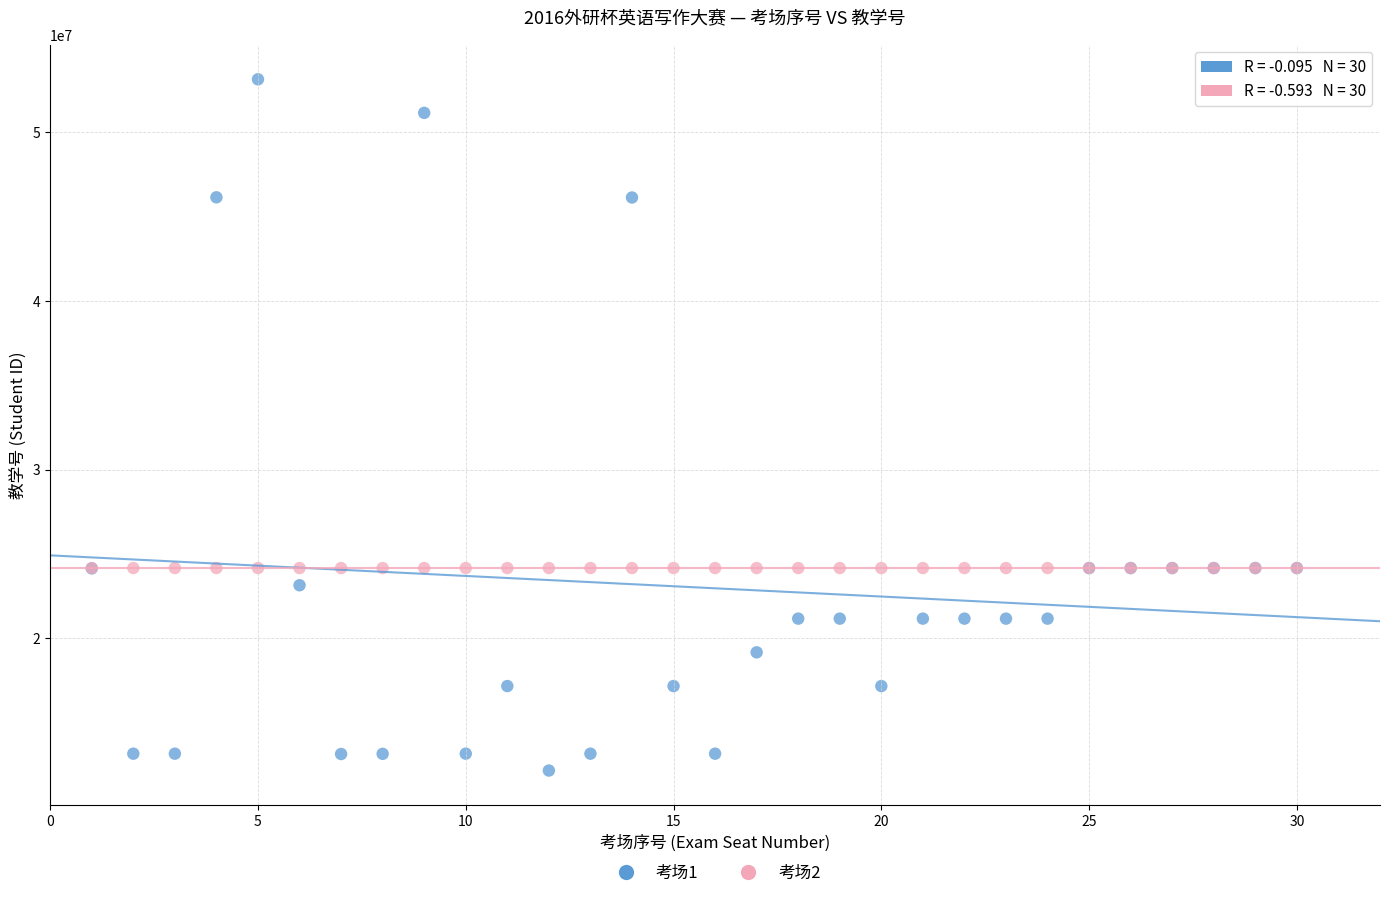

Which series has the widest spread of Y values?

考场1